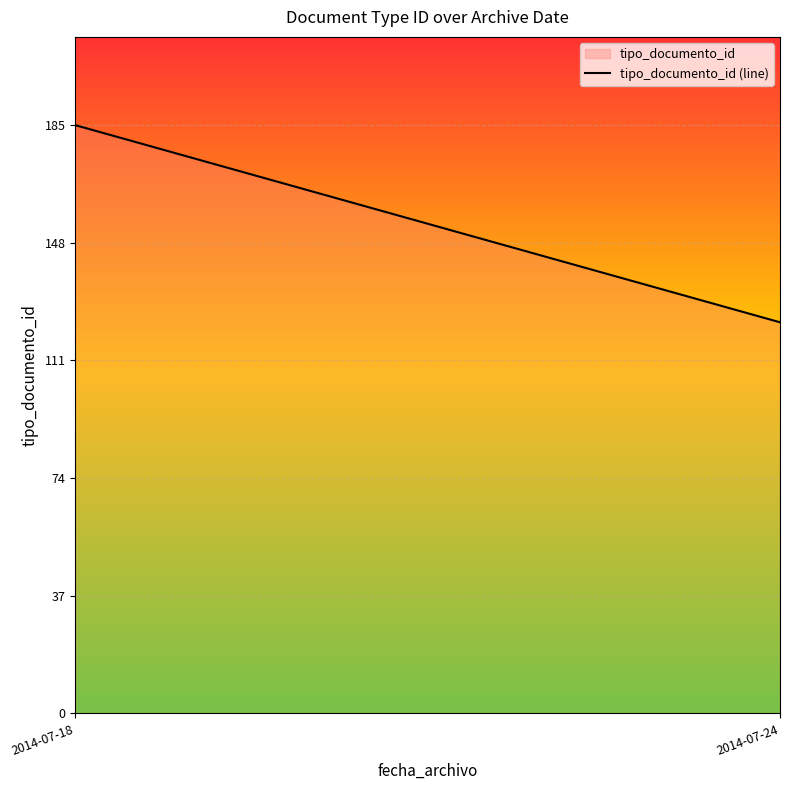

At which category does the chart reach its minimum across all series?

2014-07-24